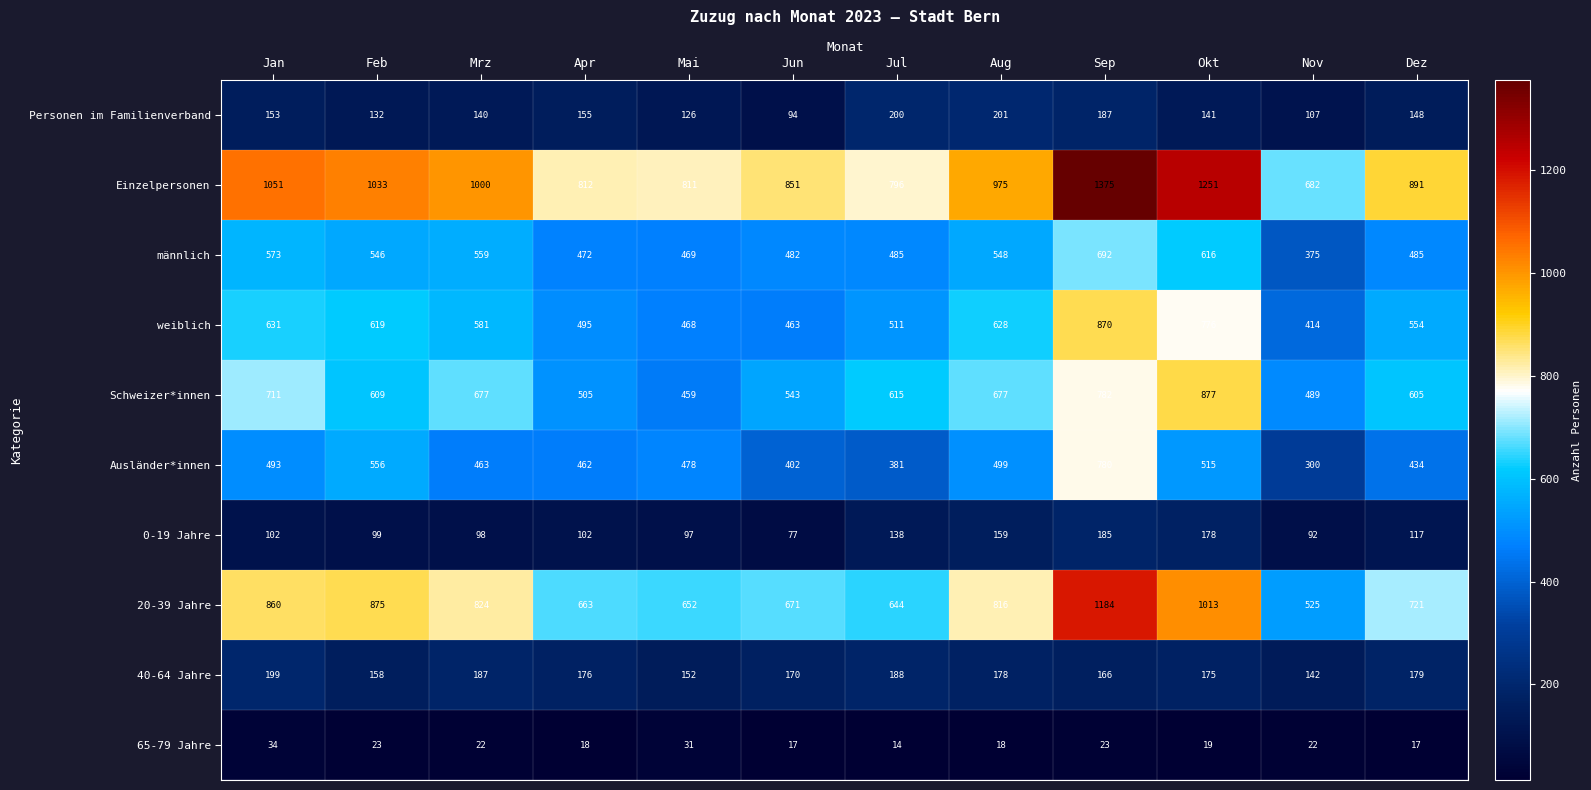

True or false: Schweizer*innen has a value of 605 at Dez.

True